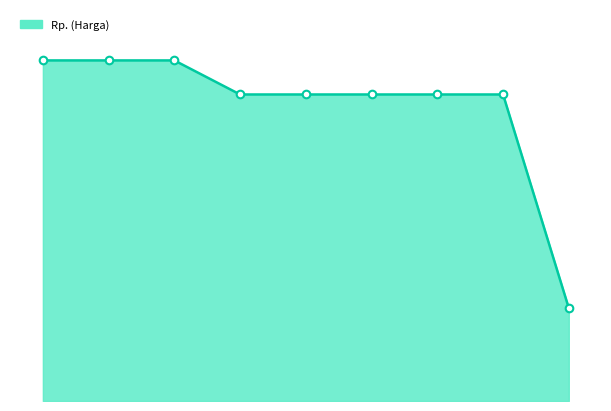

Does the chart have visible grid lines?

No